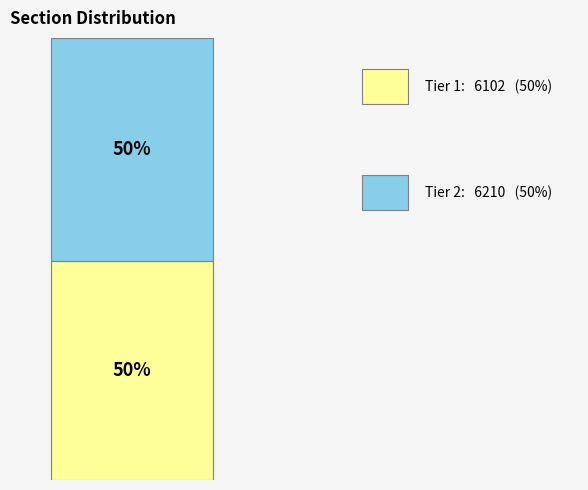

Are the bars horizontal?

No